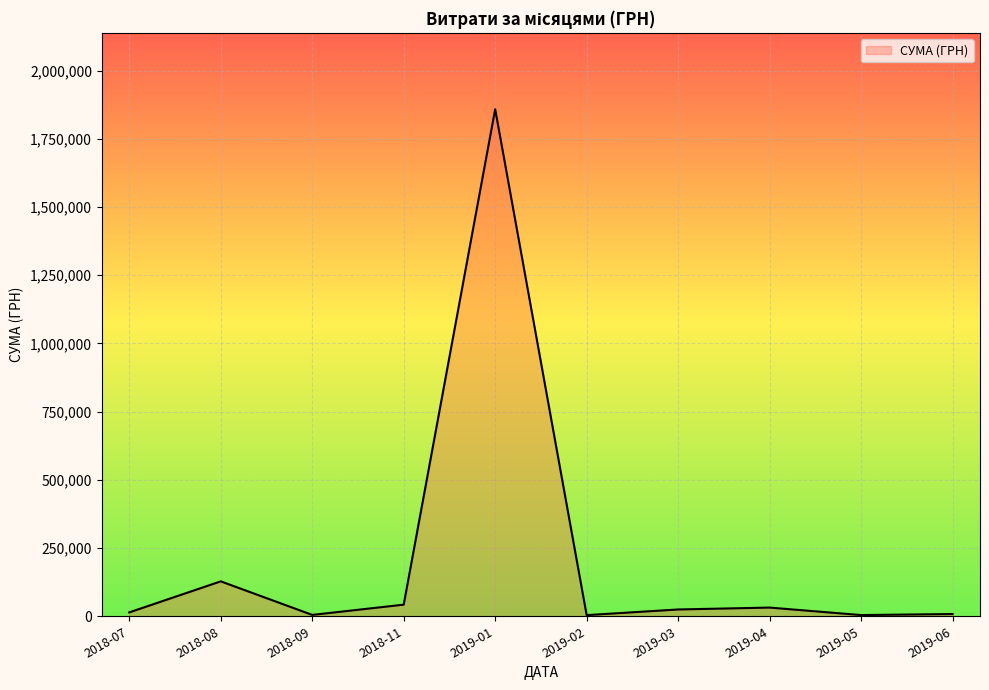

What is the greatest value displayed?

1858557.4